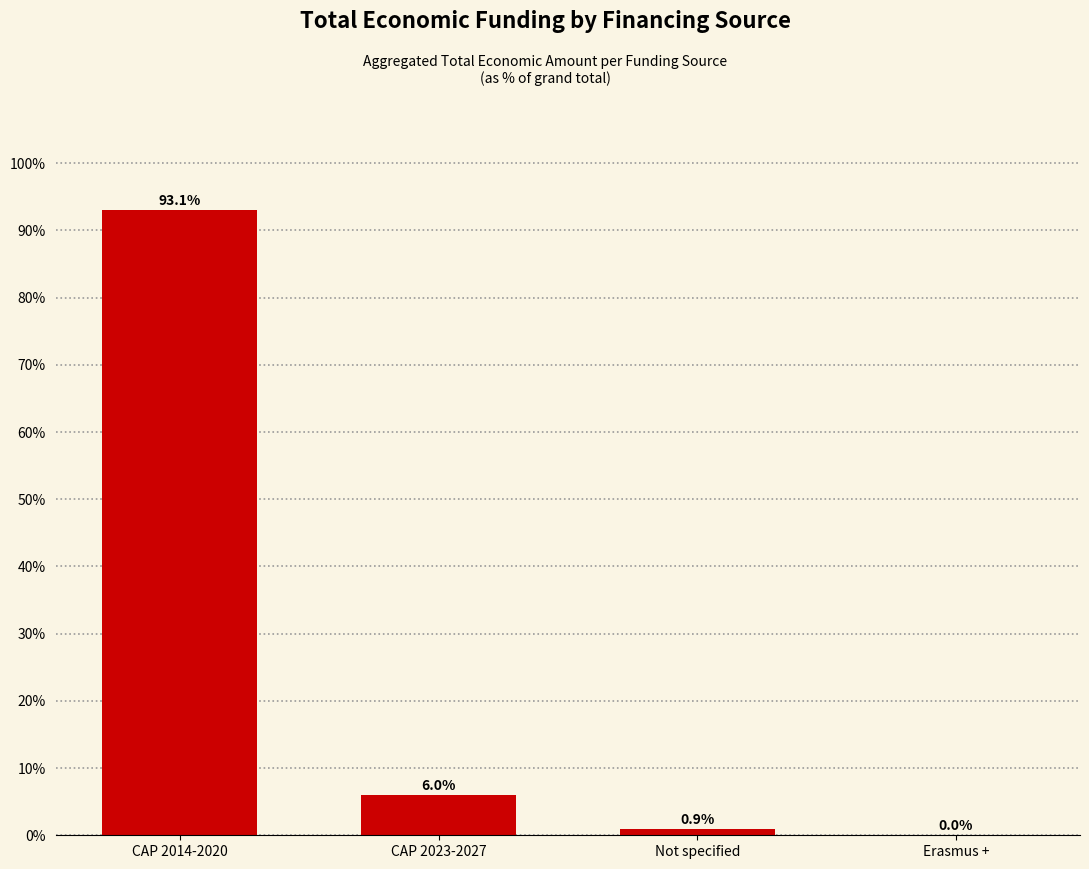

Which label corresponds to the largest value in the chart?

CAP 2014-2020